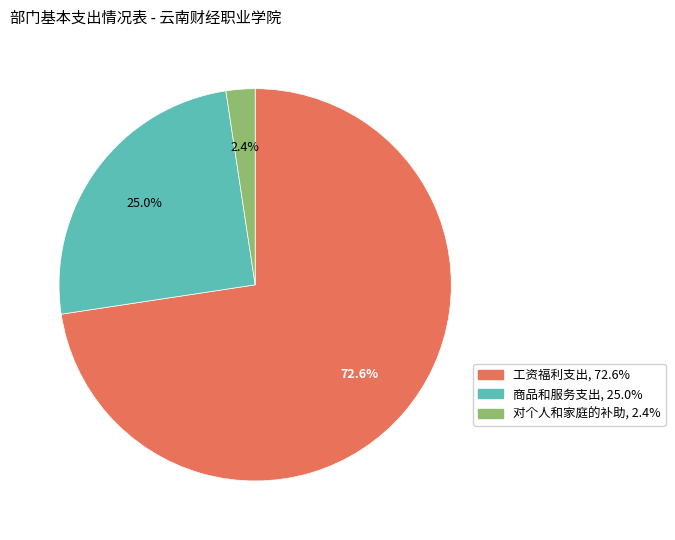

Does 对个人和家庭的补助 account for over 50% of the chart?

No